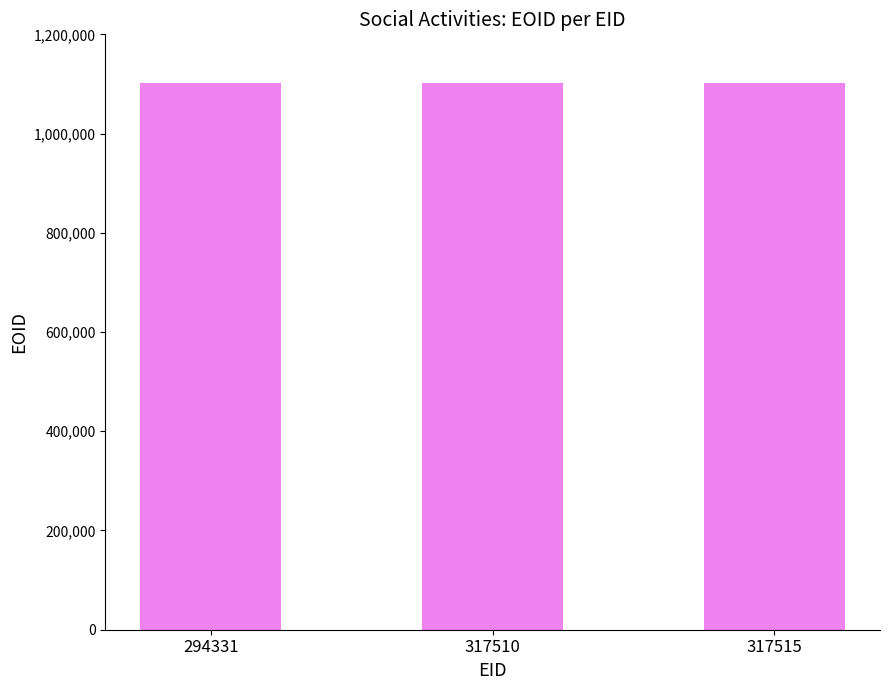

What is the average value?

1102769